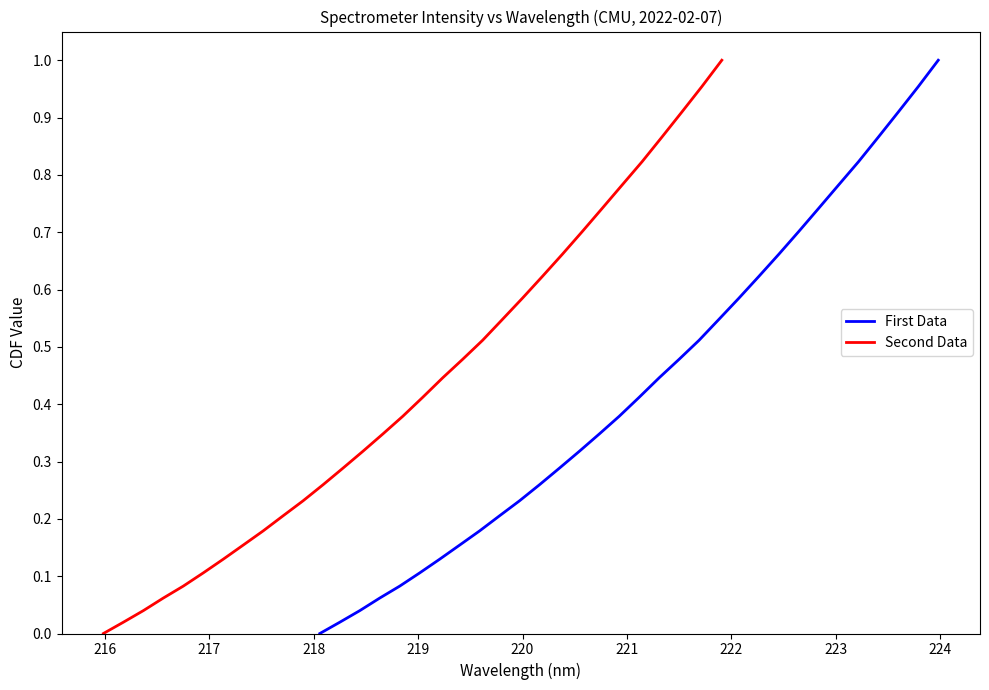

What is the sum of all Second Data values?

13.8